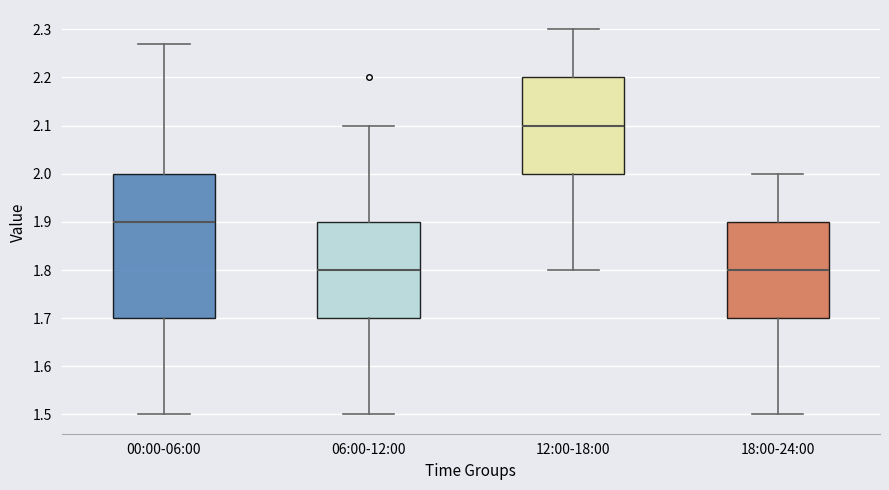

Reading left to right, transcribe this box plot: for each box, give where its median line is, the range the box spans, and where its two whiskers end, as read against the y-axis. The values are not printed on the chart, so give them approximately, as read against the axis.

00:00-06:00: median 1.90, box 1.70 to 2.00, whiskers 1.50 to 2.27
06:00-12:00: median 1.80, box 1.70 to 1.90, whiskers 1.50 to 2.10
12:00-18:00: median 2.10, box 2.00 to 2.20, whiskers 1.80 to 2.30
18:00-24:00: median 1.80, box 1.70 to 1.90, whiskers 1.50 to 2.00